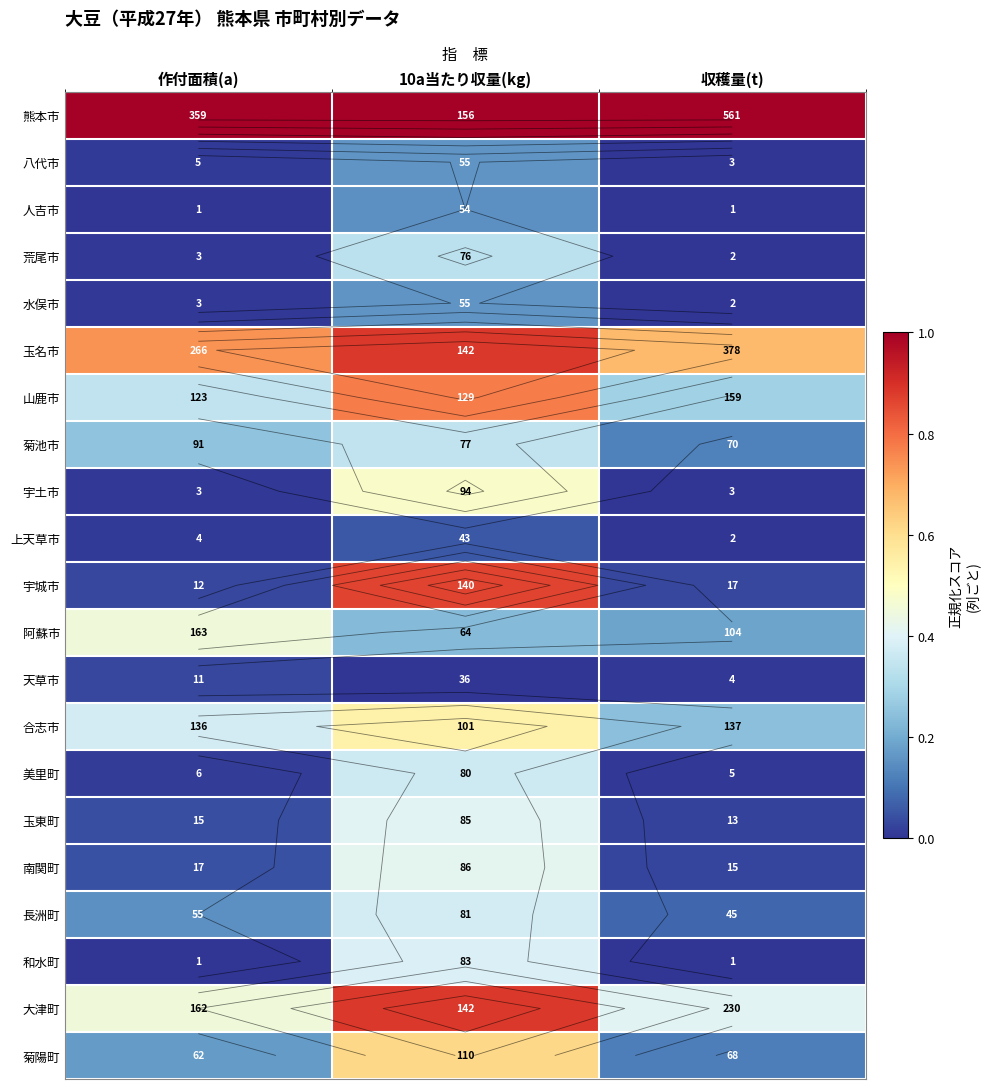

At which category is the sum across all series the highest?

10a当たり収量(kg)